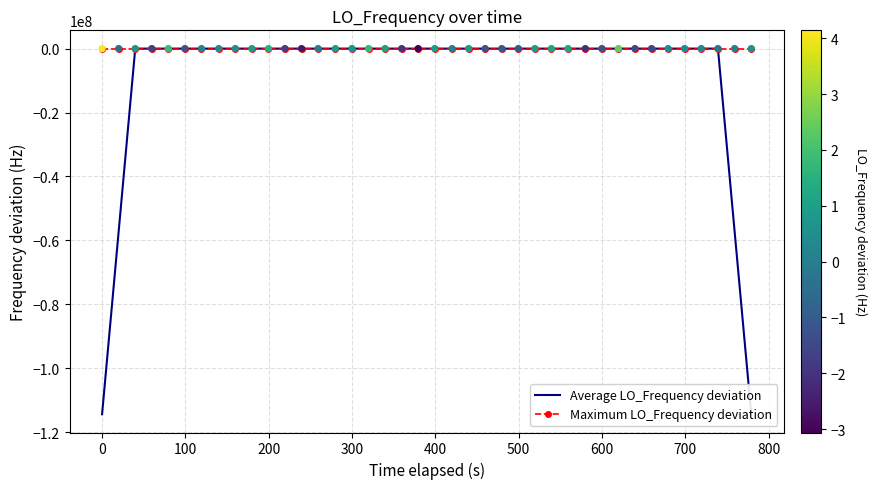

At how many categories does at least one series exceed -16178808?

40